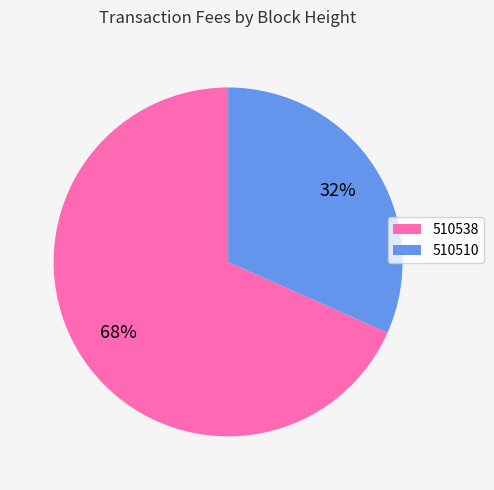

What is the ratio of the value at 510510 to the value at 510538?

0.5